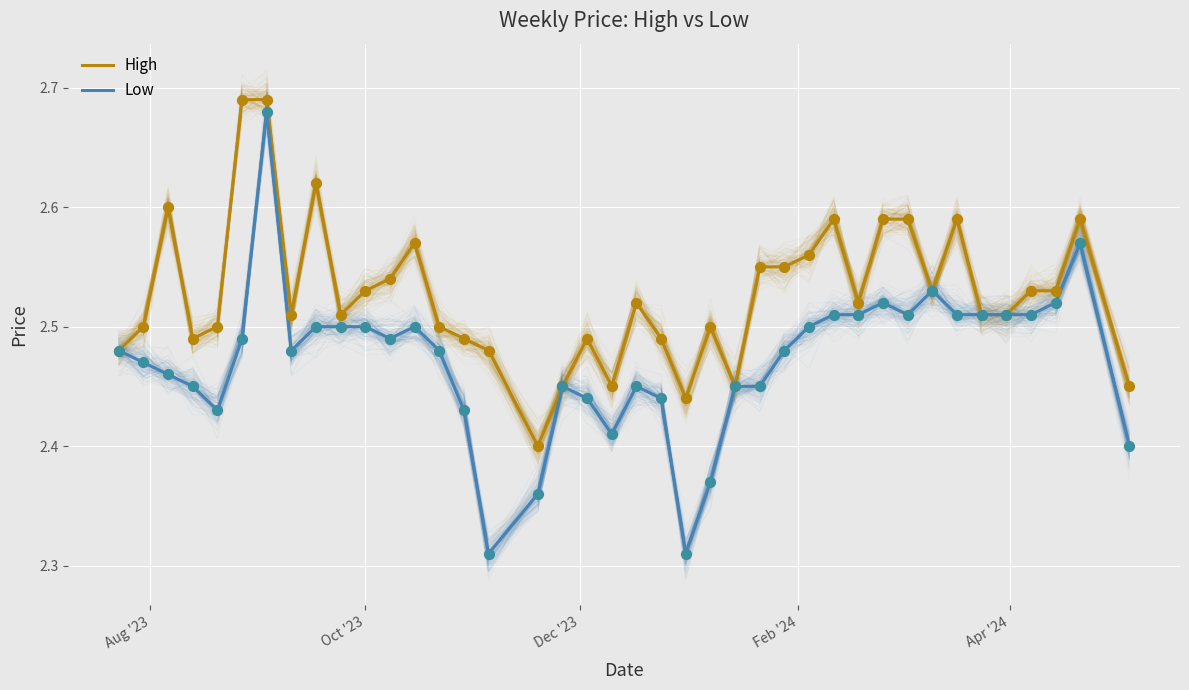

Is the value of High at 33 greater than the value of Low at 11?

Yes